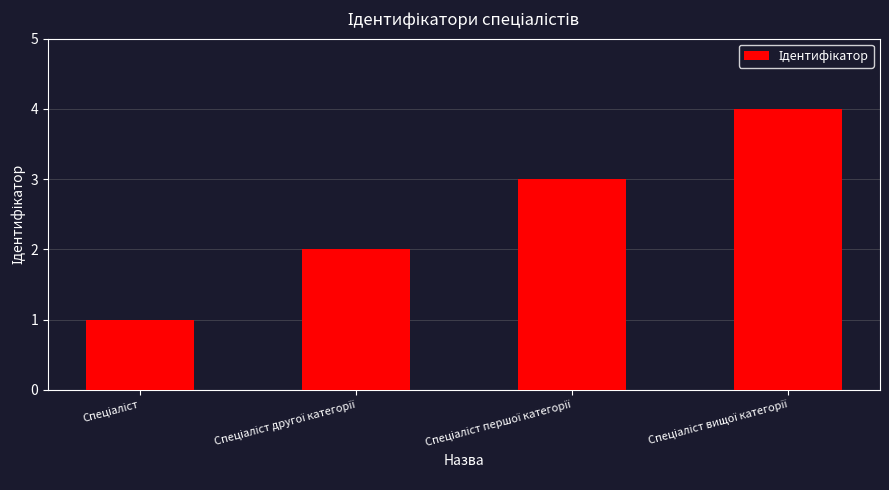

What is the greatest value displayed?

4